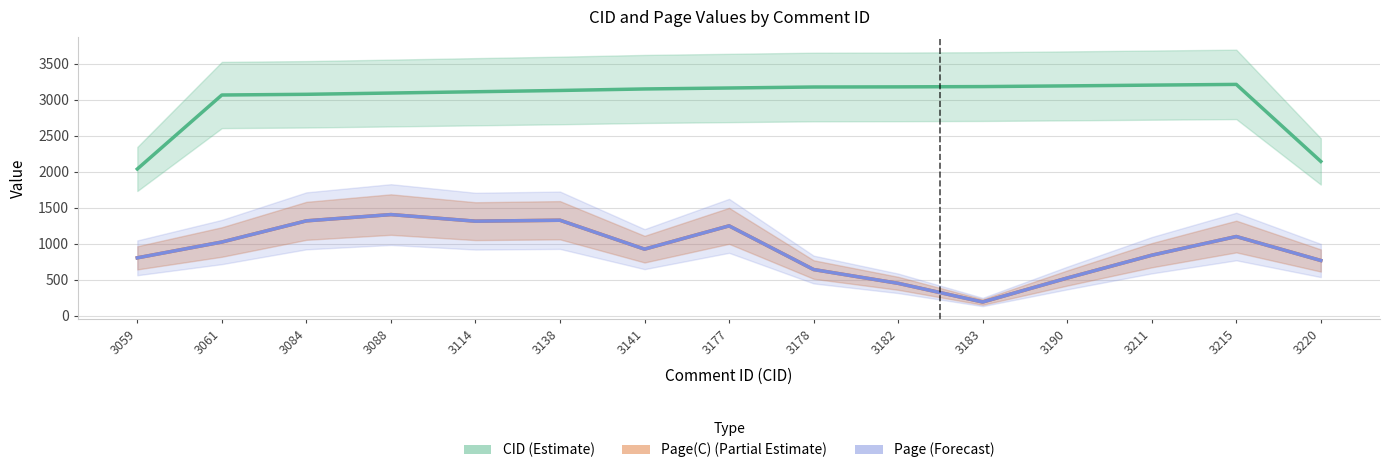

Where is Page(C) (Partial Estimate) nearest to the value 799?

3059